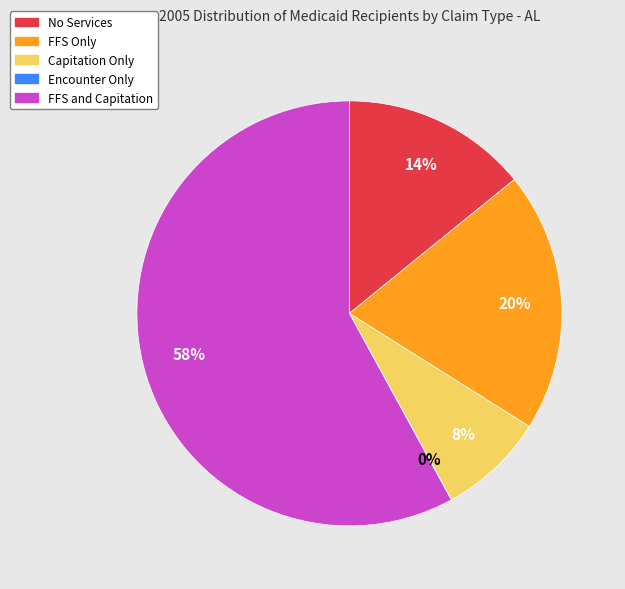

To the nearest percent, what is the difference between the largest and smallest slice percentages?

58%